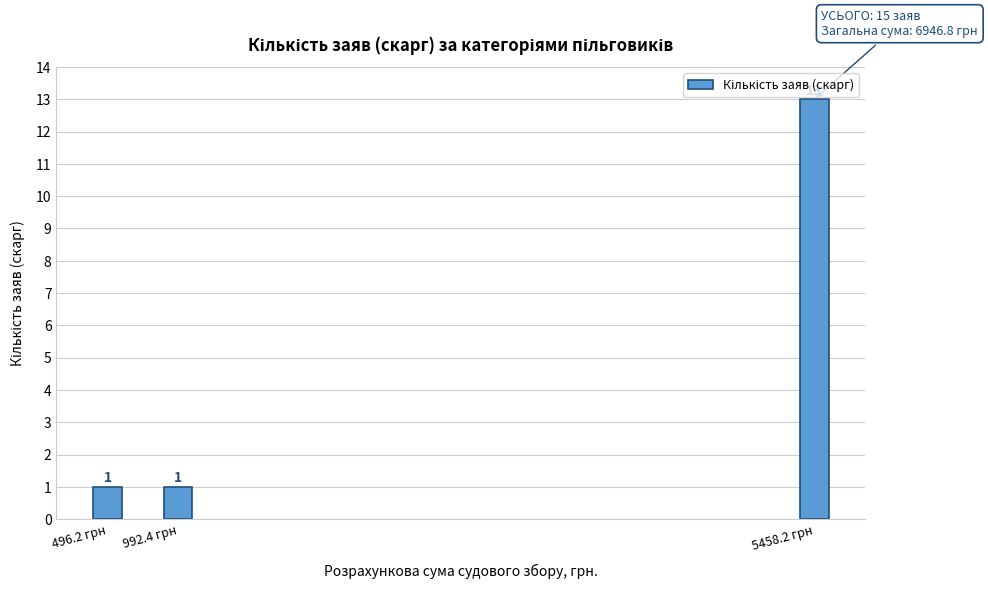

Reading left to right, list all the values displayed in this chart.

496.2 грн=1	992.4 грн=1	5458.2 грн=13